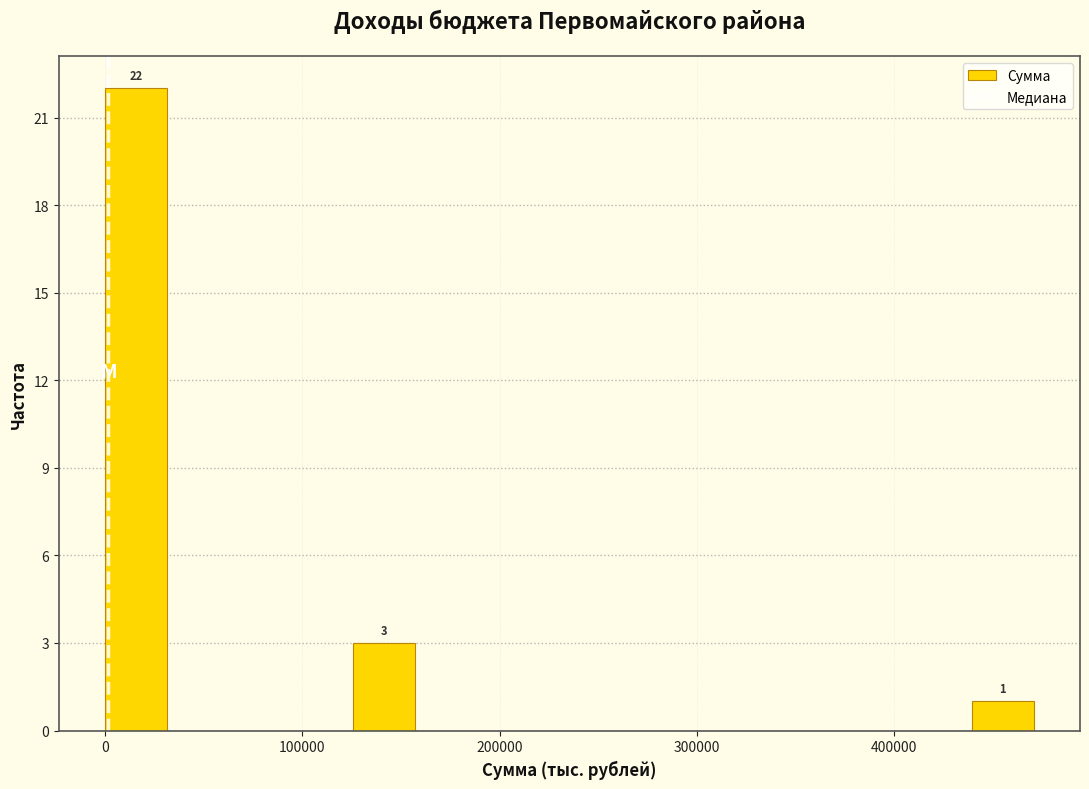

Read against the x-axis, roughly where is the centre of the tallest bar?

20000